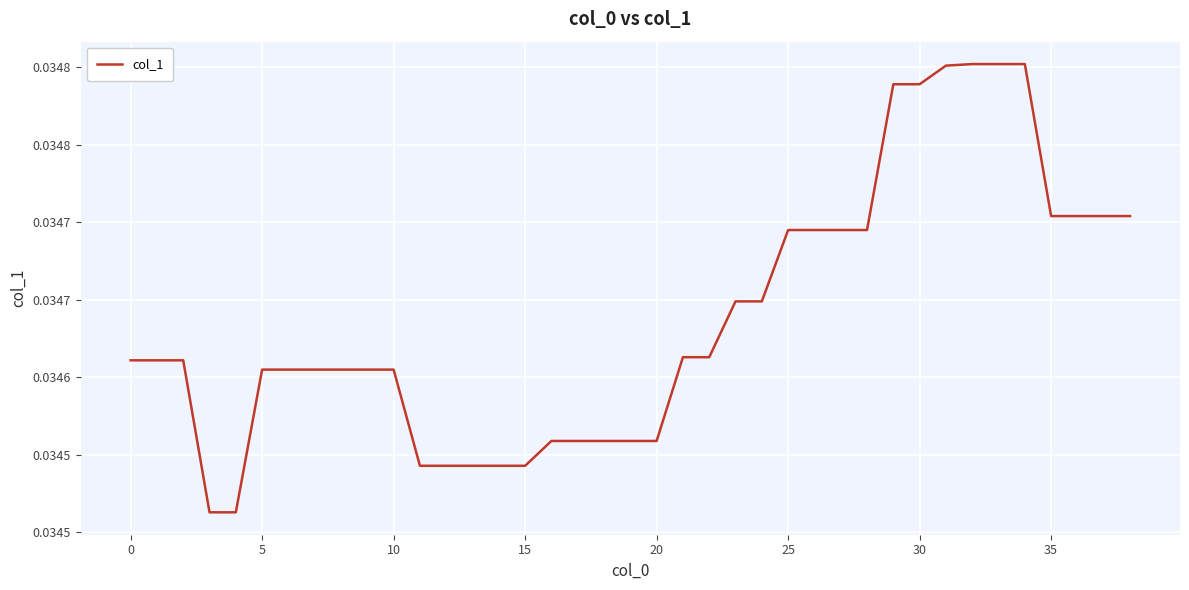

Is this an area chart (filled region under the line)?

No